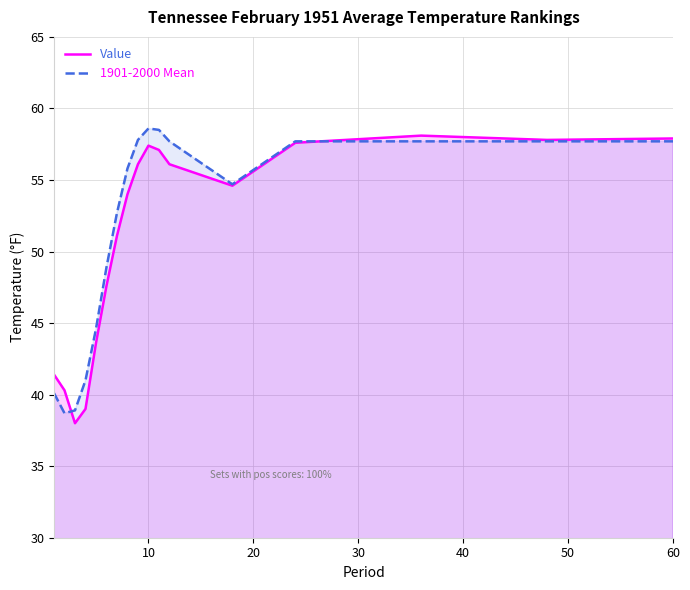

Rank the series by their maximum value, from highest to lowest.

1901-2000 Mean, Value